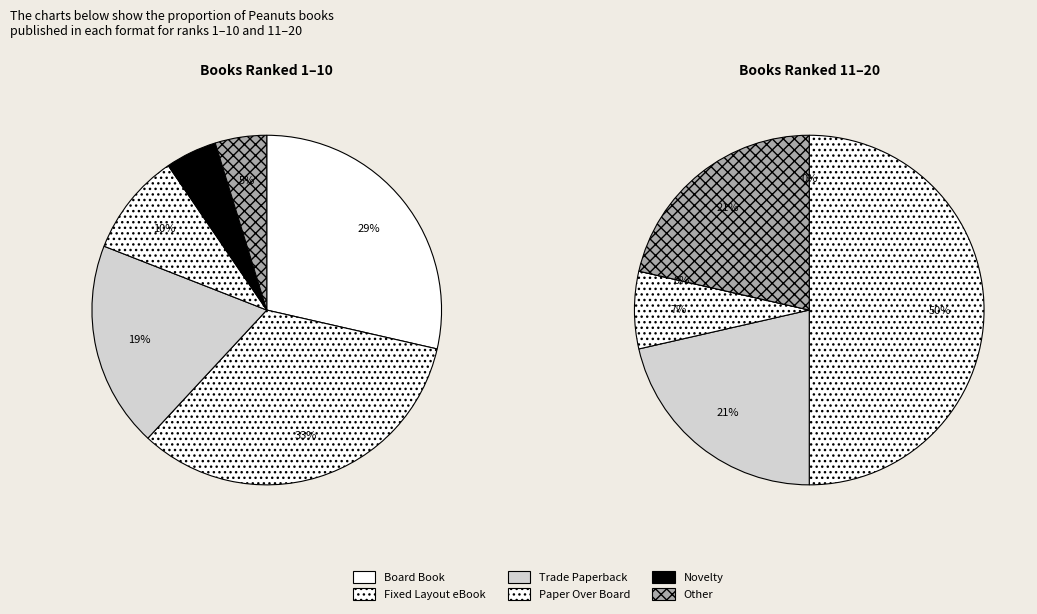

Which category has the smallest portion of the pie?

Novelty